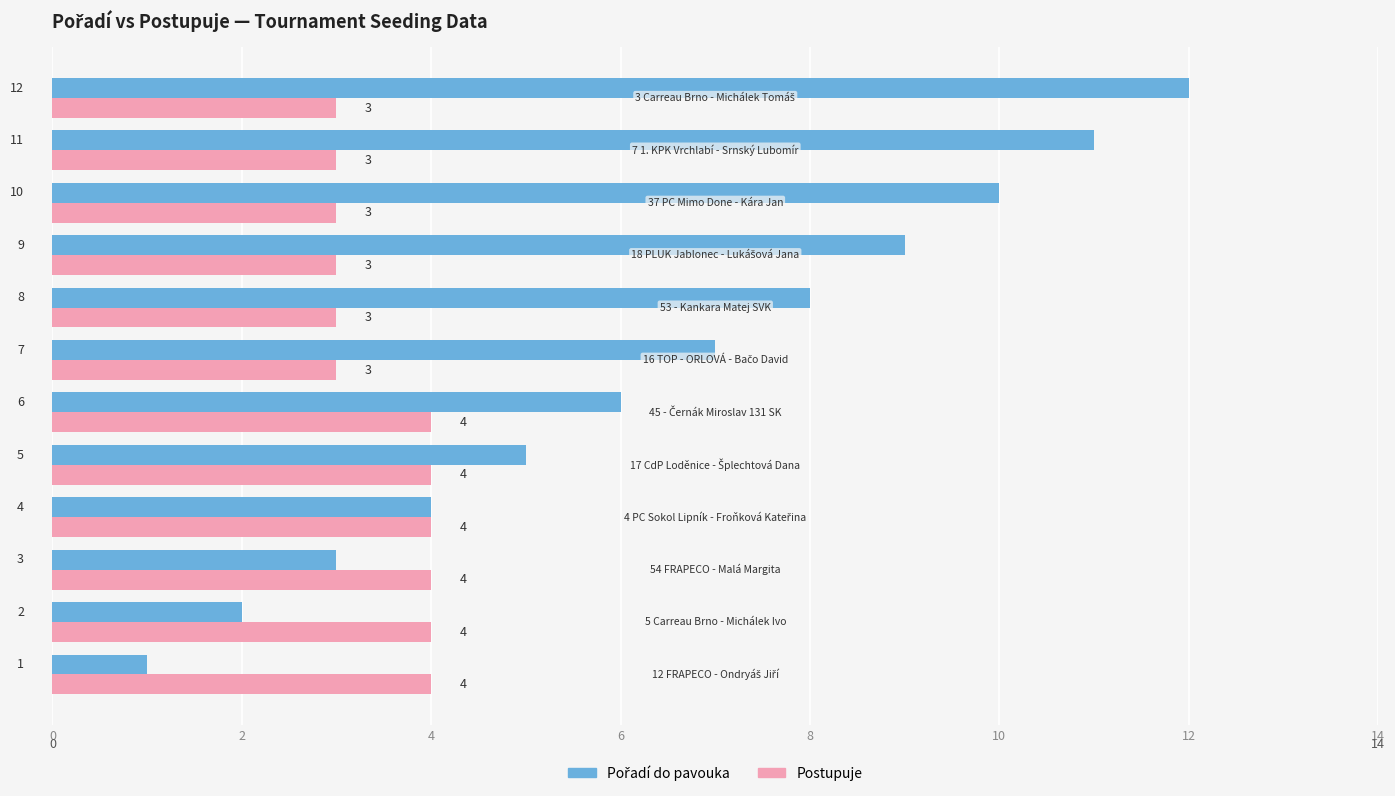

What is the sum of all Postupuje values?

42